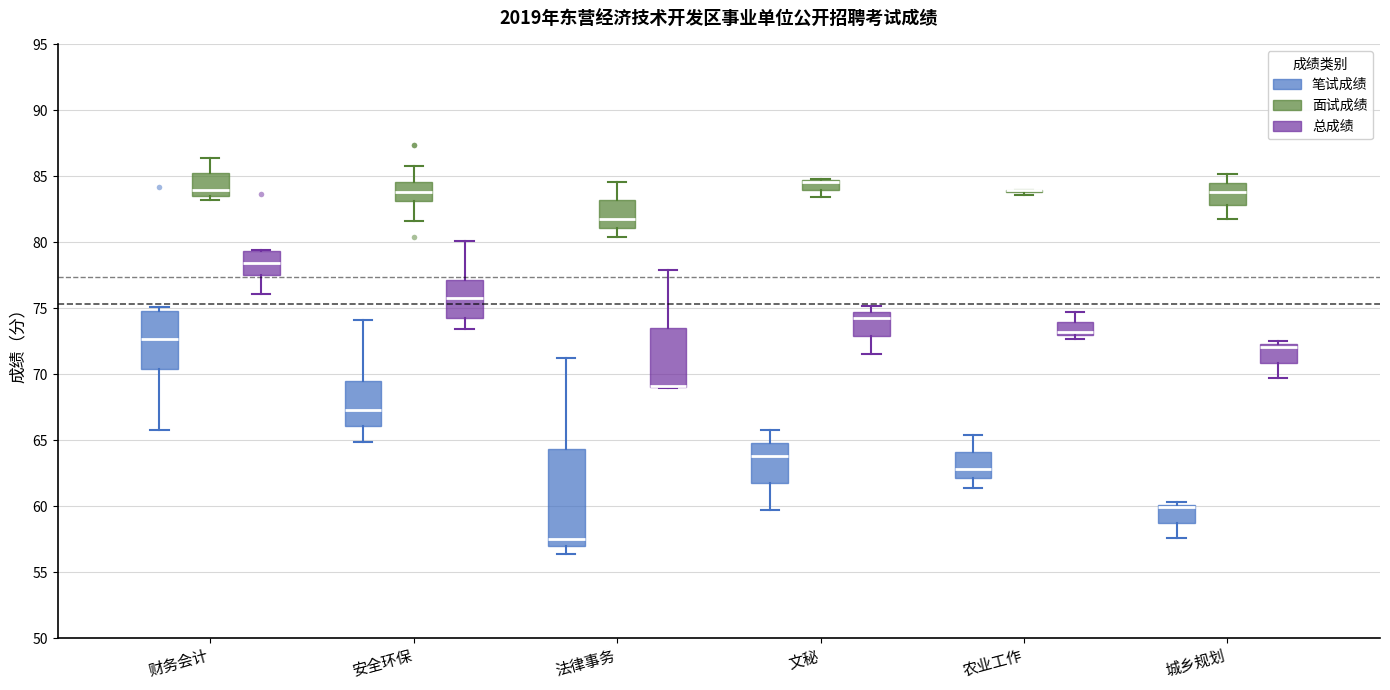

Comparing the boxes themselves (not the whiskers), which one is the tallest?

法律事务 (笔试成绩)